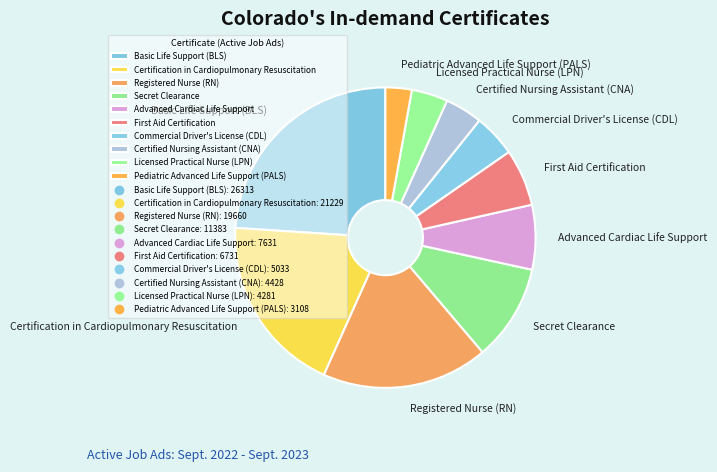

Which category has the smallest portion of the pie?

Pediatric Advanced Life Support (PALS)